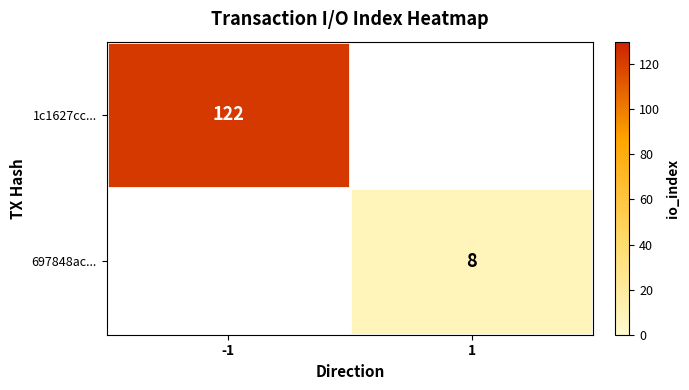

At which category is the sum across all series the highest?

-1